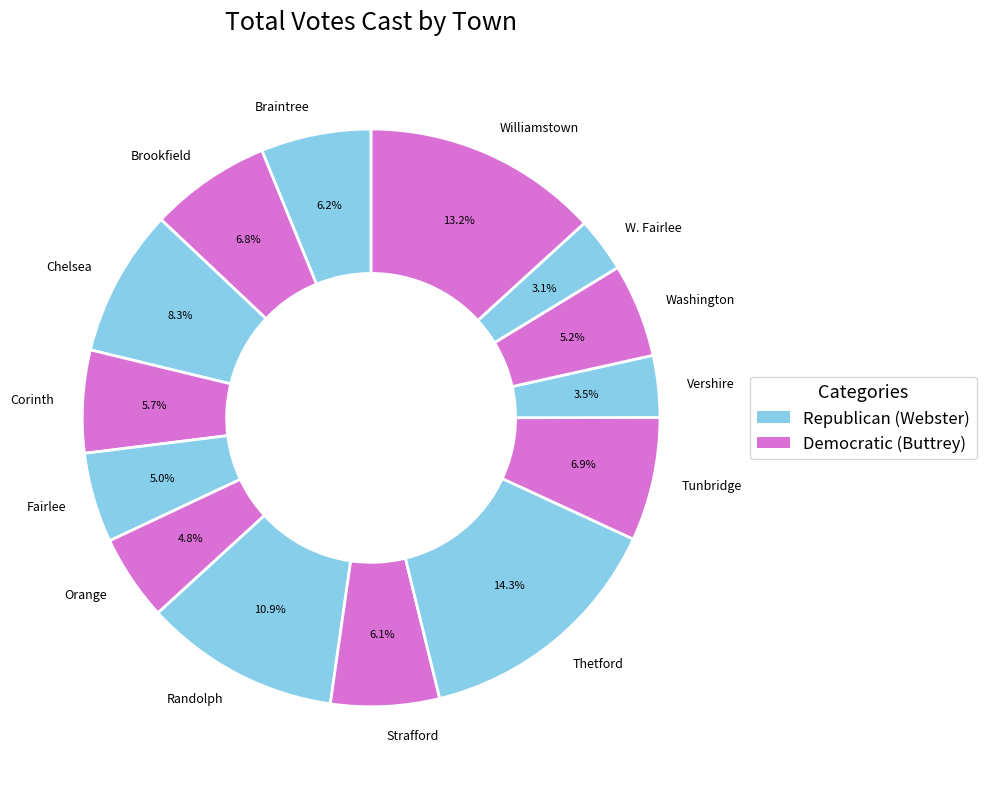

To the nearest percent, what is the difference between the Thetford and Fairlee slice percentages?

9%